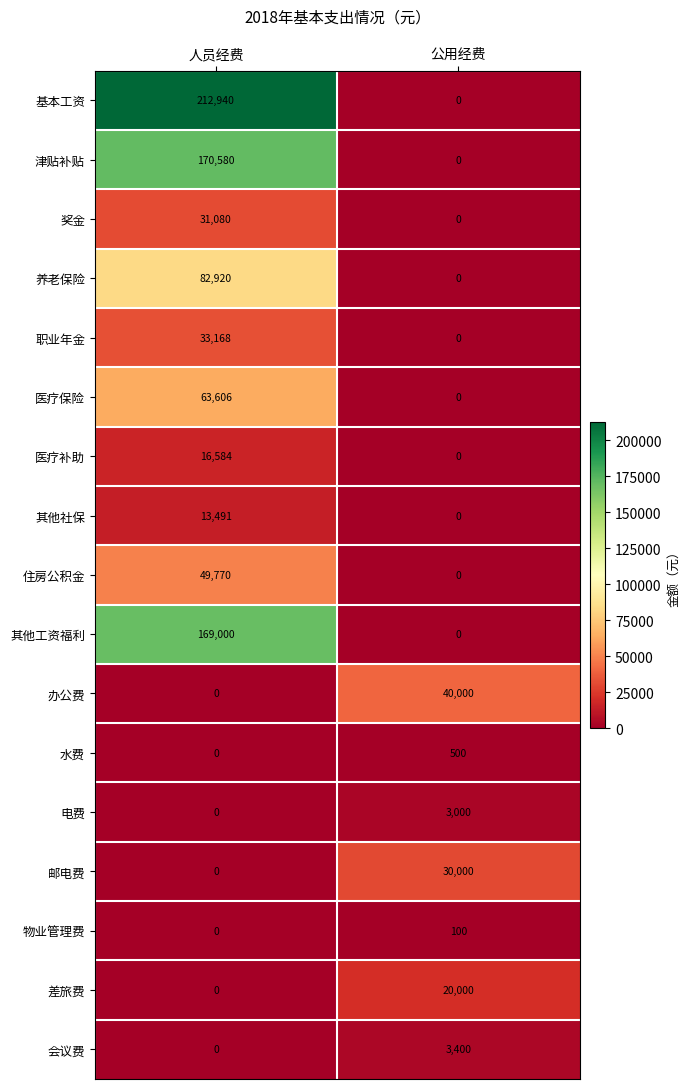

Rank the series by their maximum value, from highest to lowest.

基本工资, 津贴补贴, 其他工资福利, 养老保险, 医疗保险, 住房公积金, 办公费, 职业年金, 奖金, 邮电费, 差旅费, 医疗补助, 其他社保, 会议费, 电费, 水费, 物业管理费